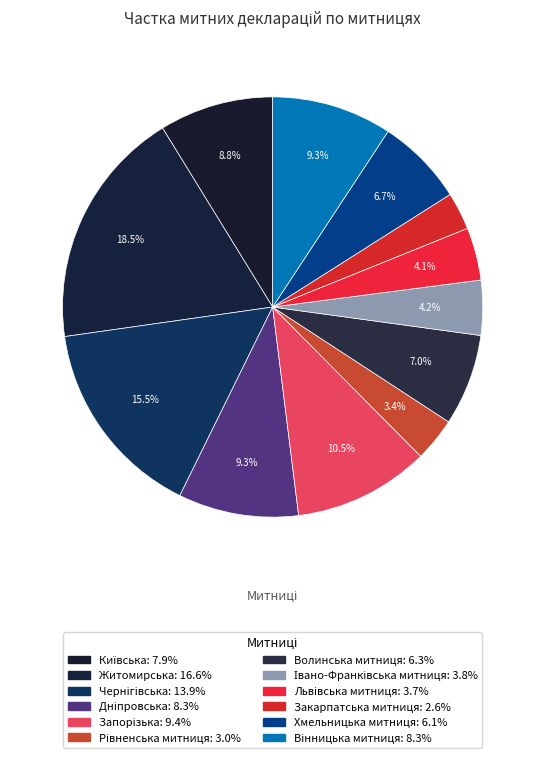

Count the number of slices in the pie.

12